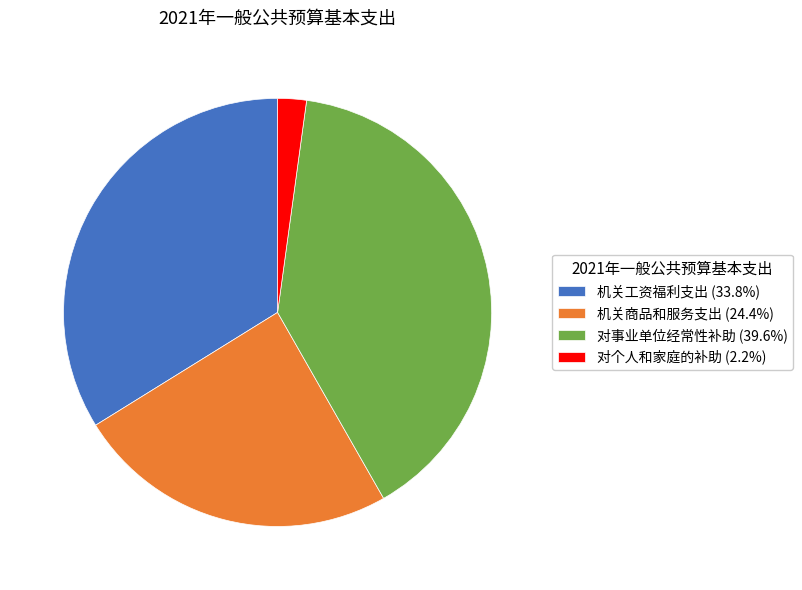

Approximately how many times larger is the value at 对事业单位经常性补助 (39.6%) compared to 对个人和家庭的补助 (2.2%)?

18.3